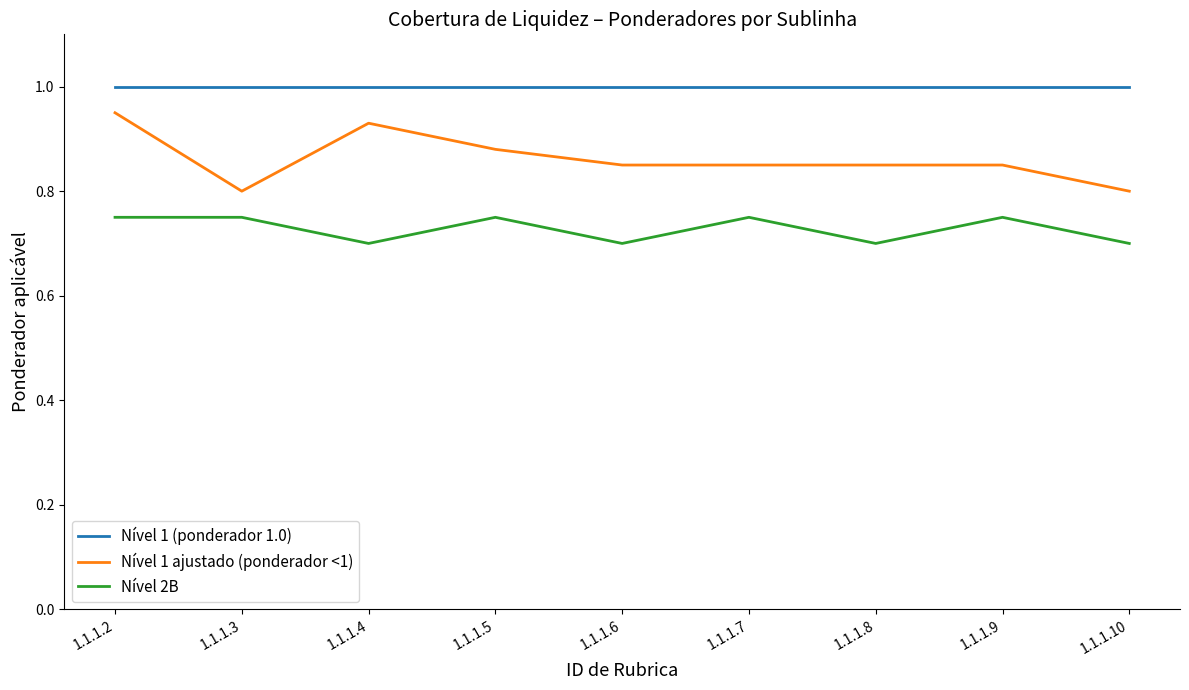

How many lines are shown in the chart?

3